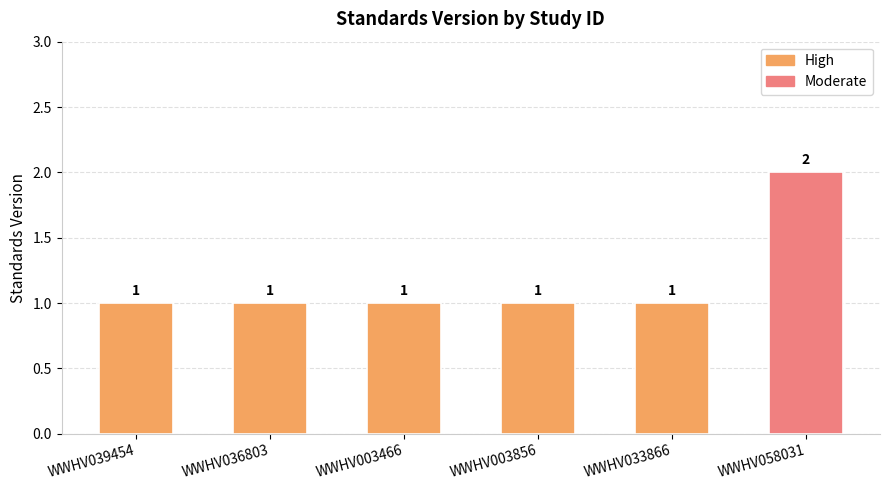

How many values are between 1 and 2?

6